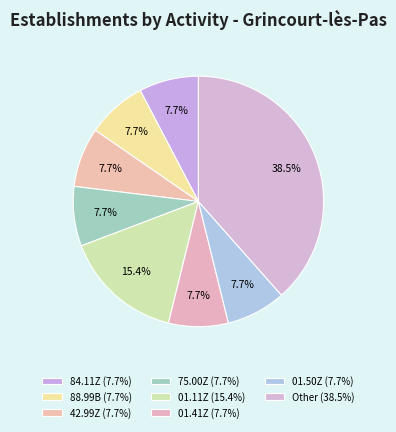

Combined, what portion of the pie is 42.99Z and 01.11Z?

23.1%